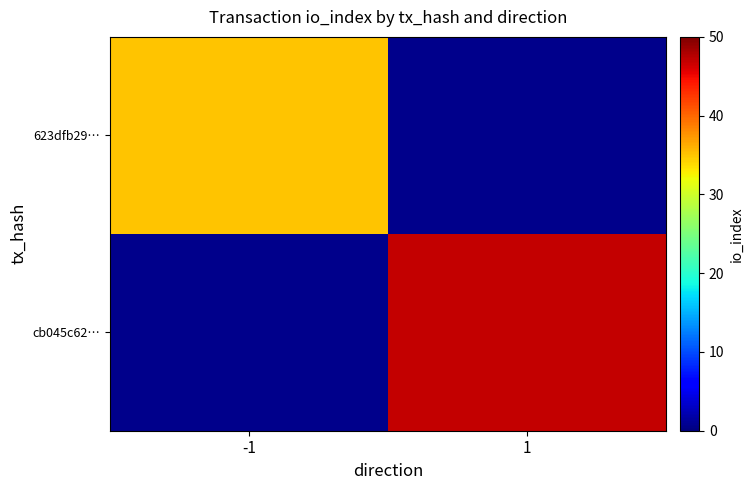

List the series in order of their peak value, lowest first.

623dfb29…, cb045c62…